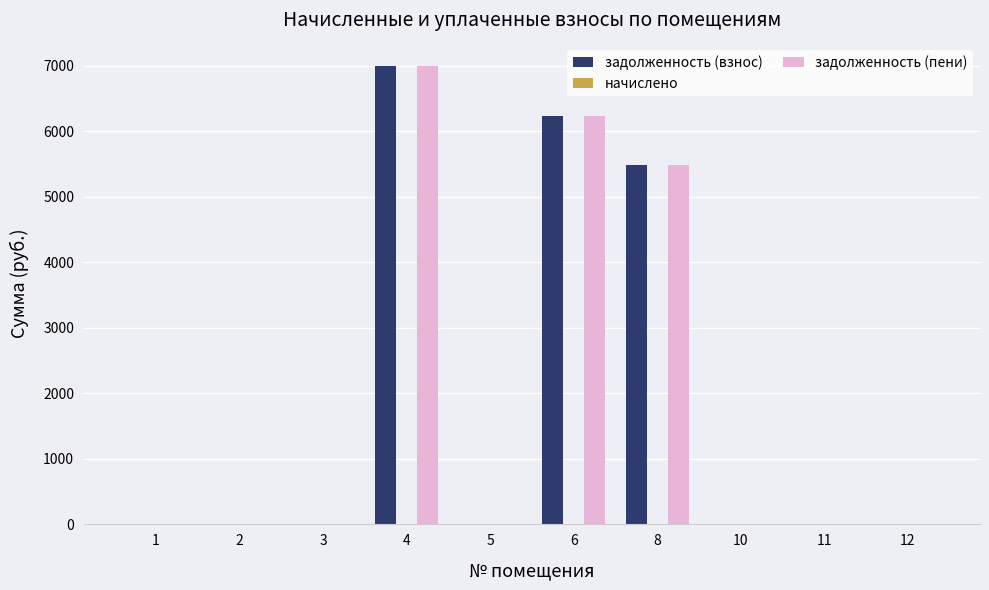

The value of задолженность (пени) at 2 is 4322.0. True or false?

False